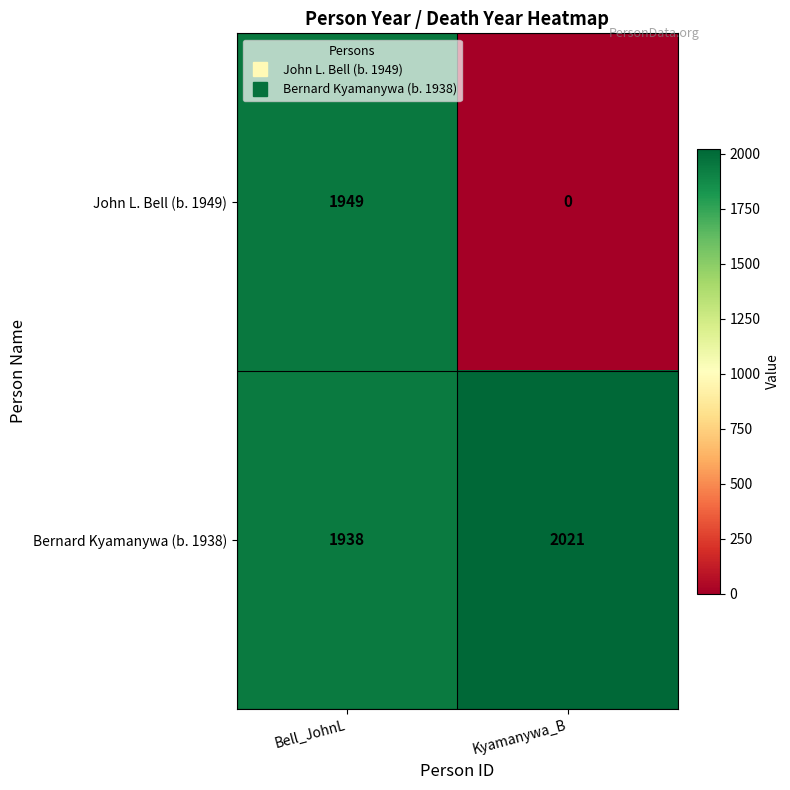

What is the sum of all Bernard Kyamanywa (b. 1938) values?

3959